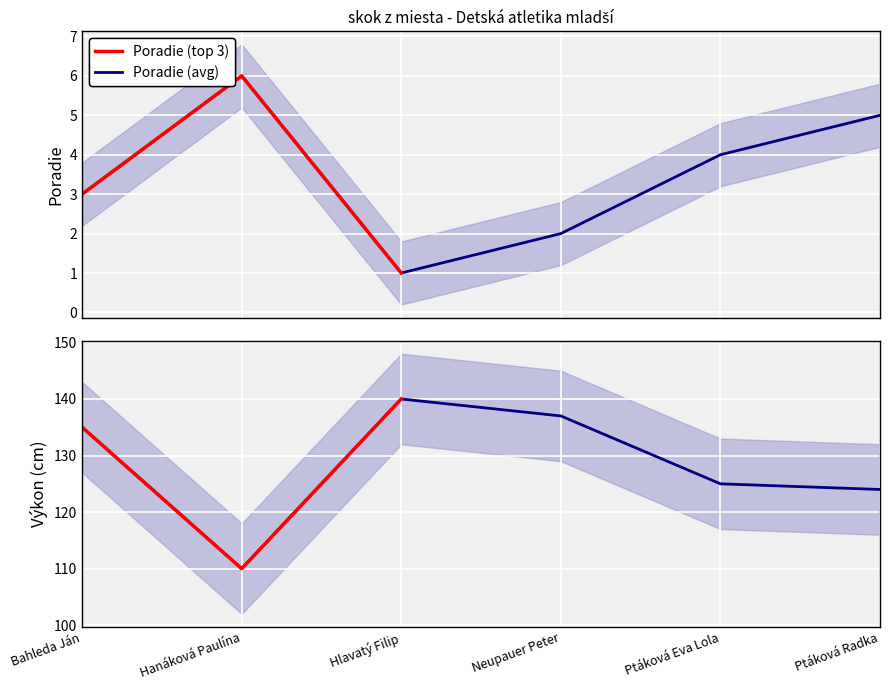

What is the maximum value for Výkon?

140